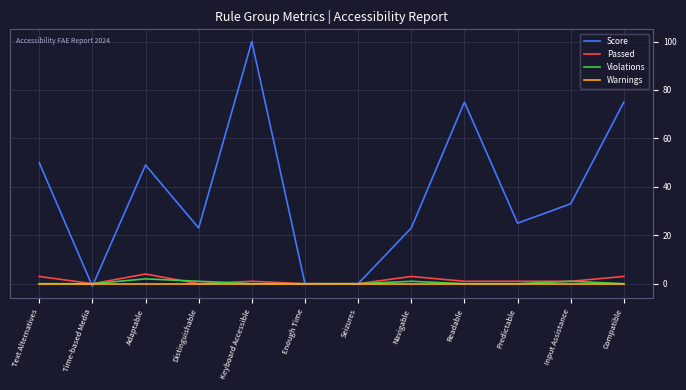

Reading left to right, extract all data points from this chart.

Score: 50	-1	49	23	100	0	0	23	75	25	33	75
Passed: 3	0	4	0	1	0	0	3	1	1	1	3
Violations: 0	0	2	1	0	0	0	1	0	0	1	0
Warnings: 0	0	0	0	0	0	0	0	0	0	0	0